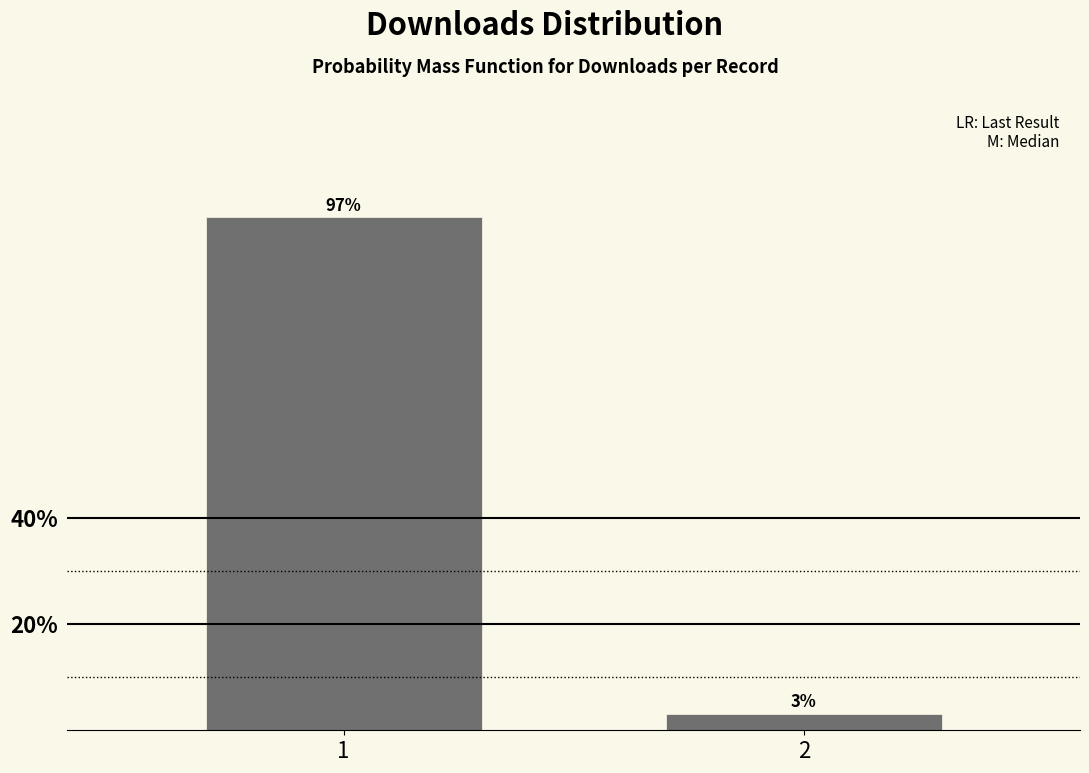

Is it true that the value at 1 is 96.9?

True